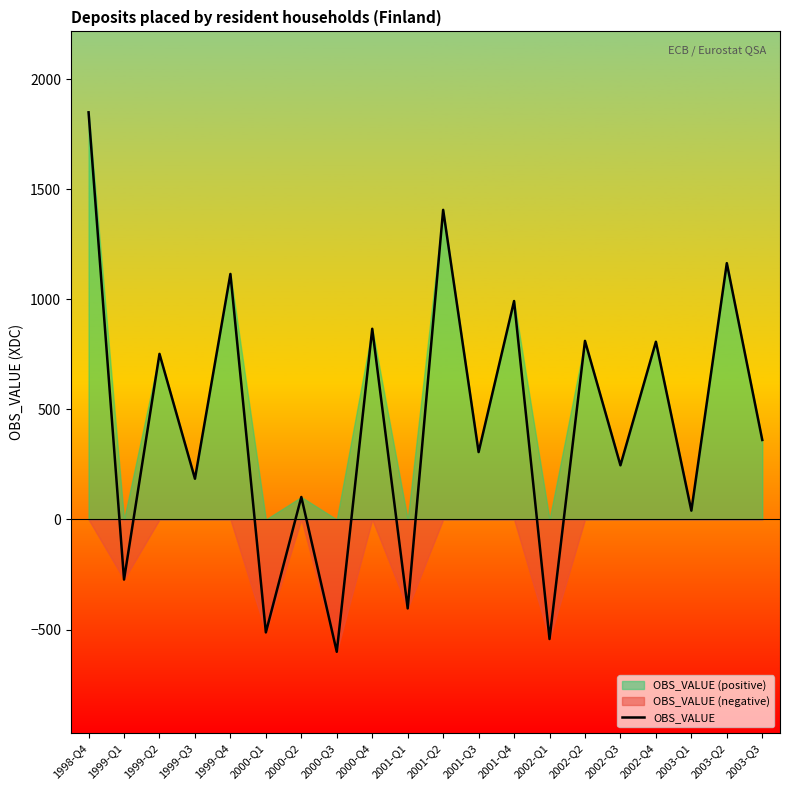

Approximately how many times larger is the value at 1998-Q4 compared to 2000-Q4?

2.1